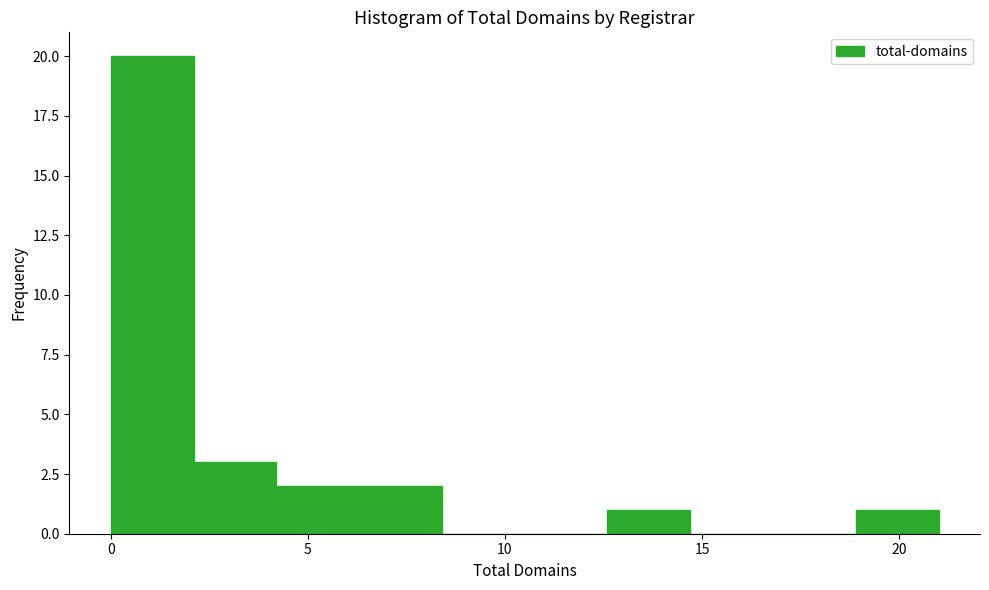

Over which range of the x-axis is the bar tallest?

0.0 to 2.1